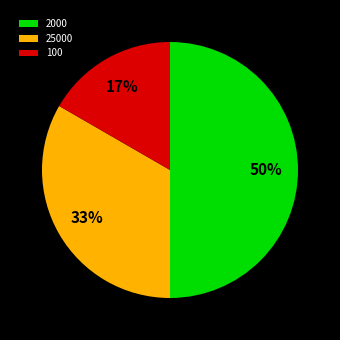

Approximately how many times larger is the value at 100 compared to 2000?

0.3